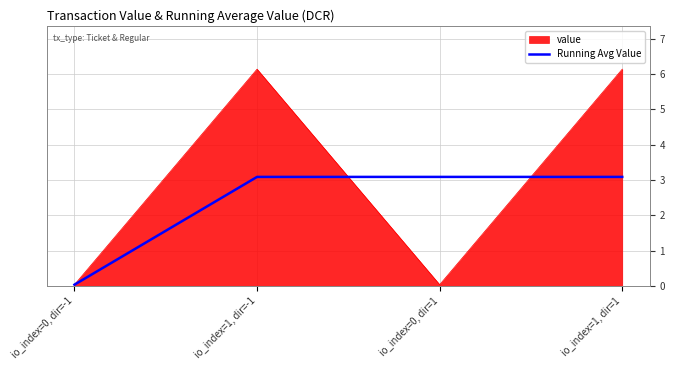

Which series has the largest total across all categories?

value